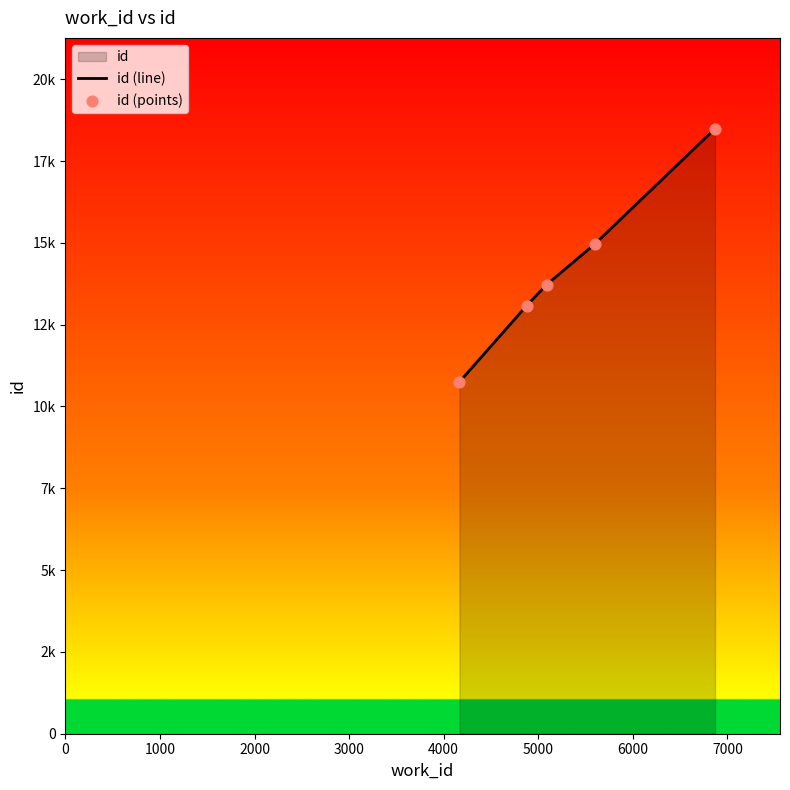

At how many categories does at least one series exceed 14794?

2